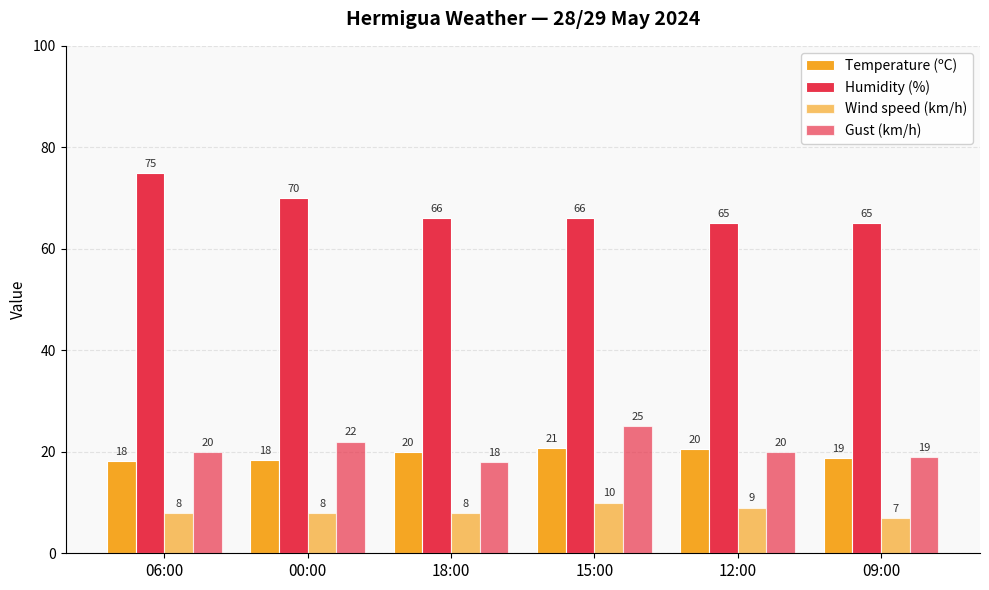

At which category is the sum across all series the highest?

15:00